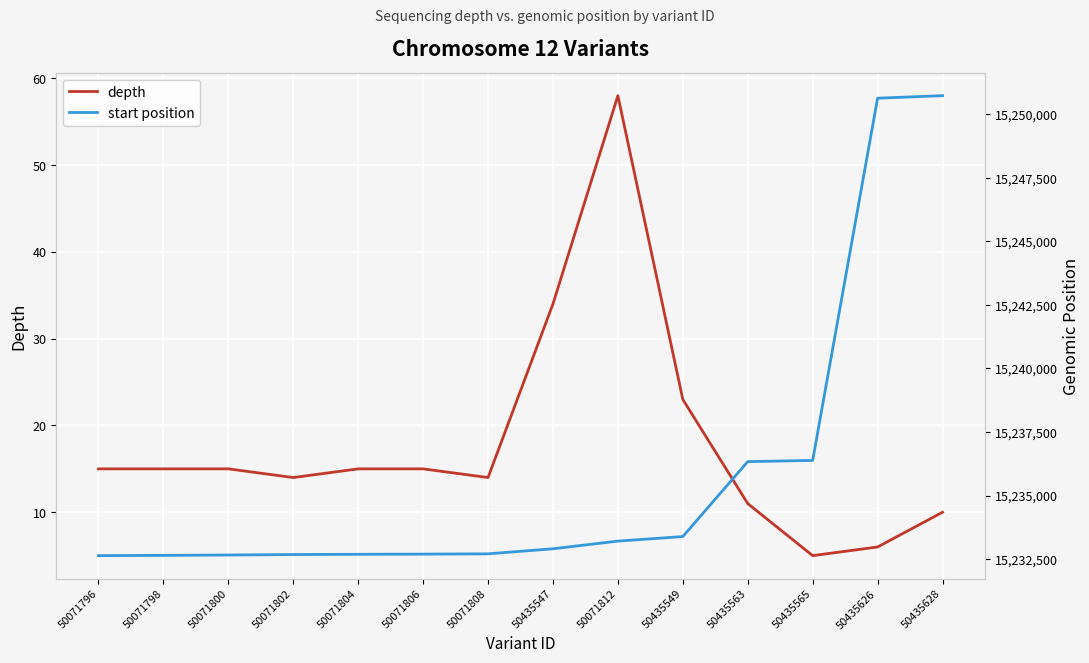

Rank the series at 50071808 from highest to lowest value.

start position, depth